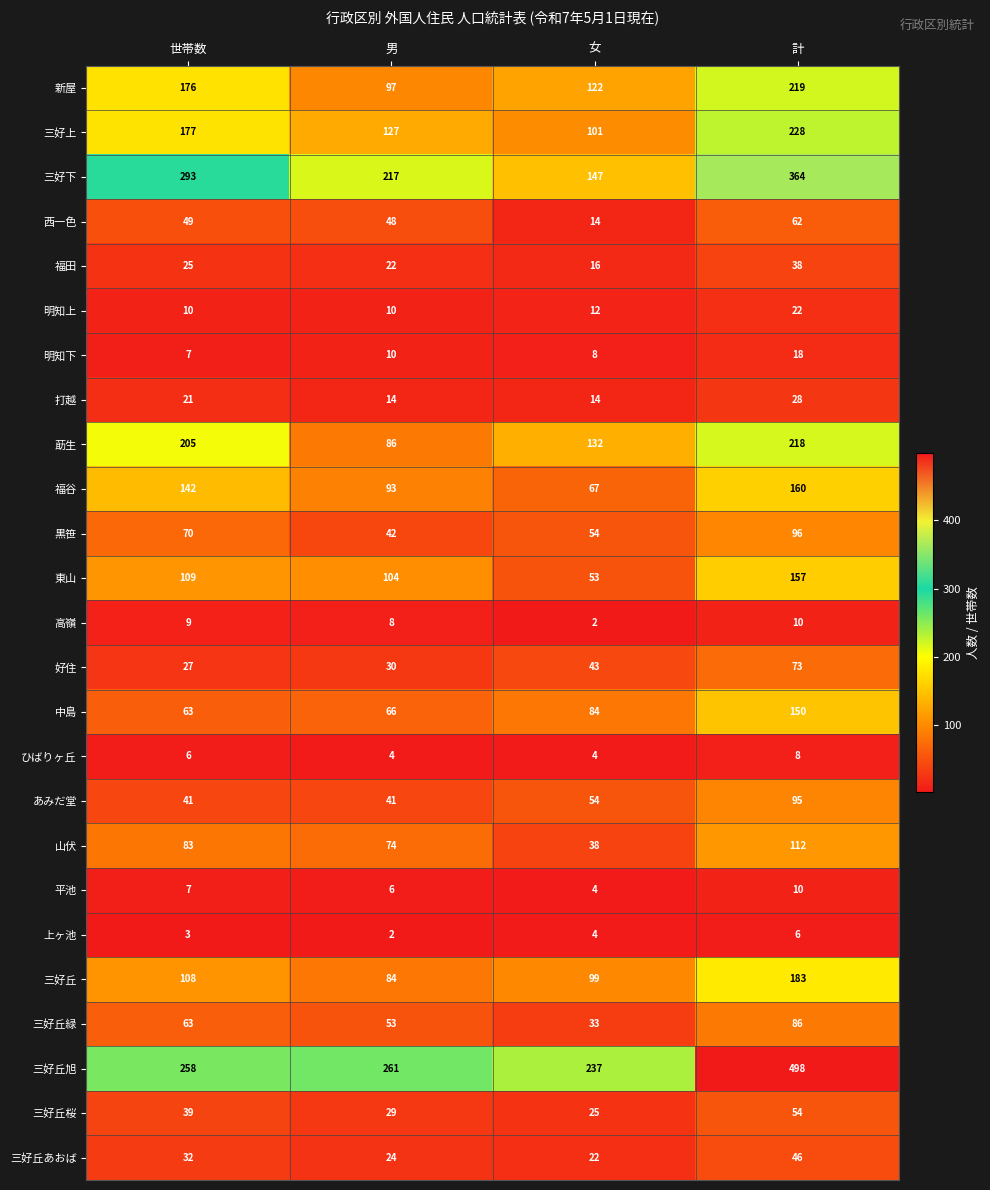

At which category is the sum across all series the highest?

計